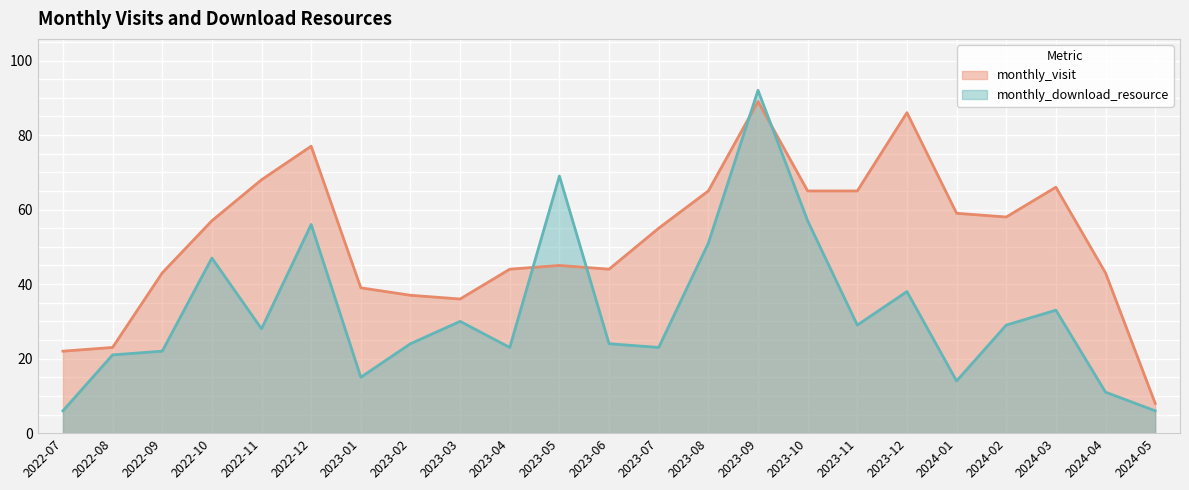

What is the value of the monthly_download_resource point at the 4th from the left?

47